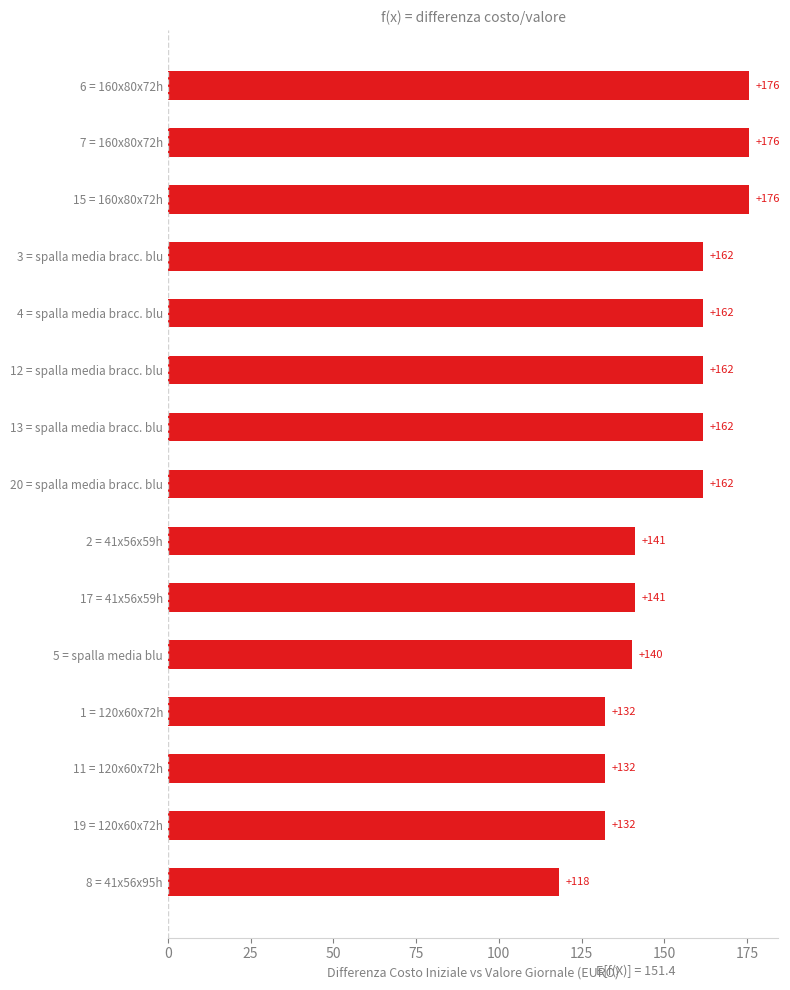

Is it true that the value at 20 = spalla media bracc. blu is 161.6?

True